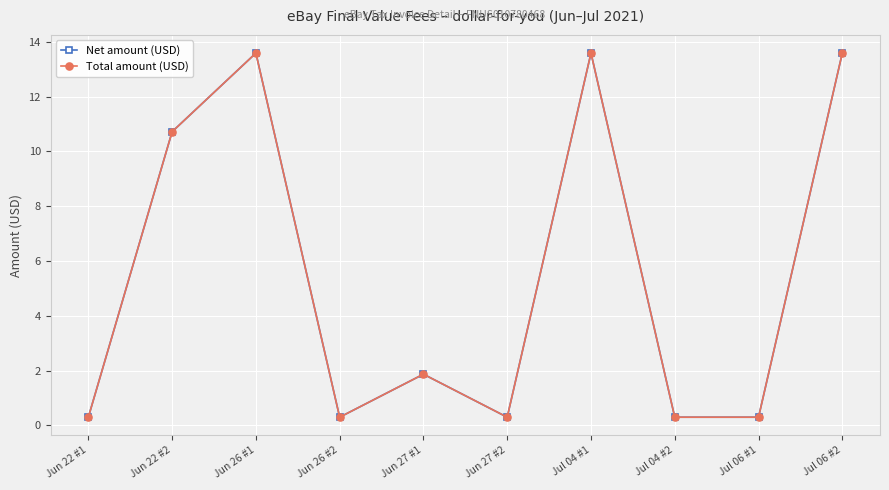

Is this an area chart (filled region under the line)?

No